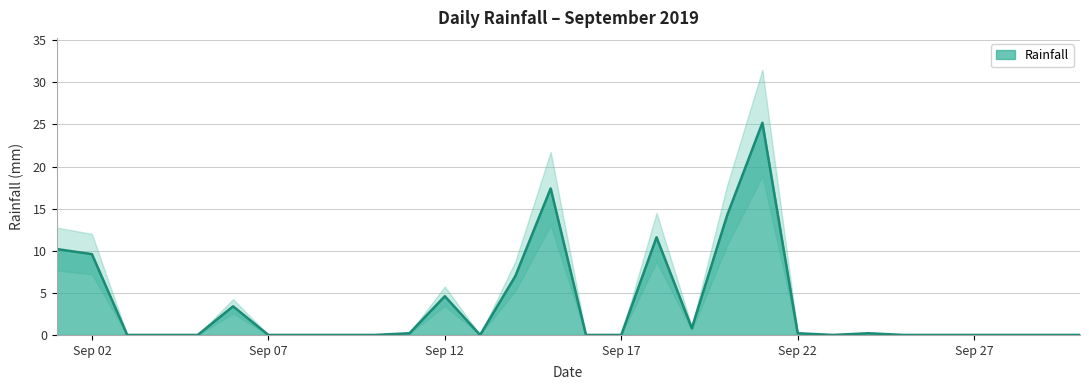

List the labels in order of value, largest first.

2019-09-21, 2019-09-15, 2019-09-20, 2019-09-18, 2019-09-01, 2019-09-02, 2019-09-14, 2019-09-12, 2019-09-06, 2019-09-19, 2019-09-11, 2019-09-22, 2019-09-24, 2019-09-03, 2019-09-04, 2019-09-05, 2019-09-07, 2019-09-08, 2019-09-09, 2019-09-10, 2019-09-13, 2019-09-16, 2019-09-17, 2019-09-23, 2019-09-25, 2019-09-26, 2019-09-27, 2019-09-28, 2019-09-29, 2019-09-30